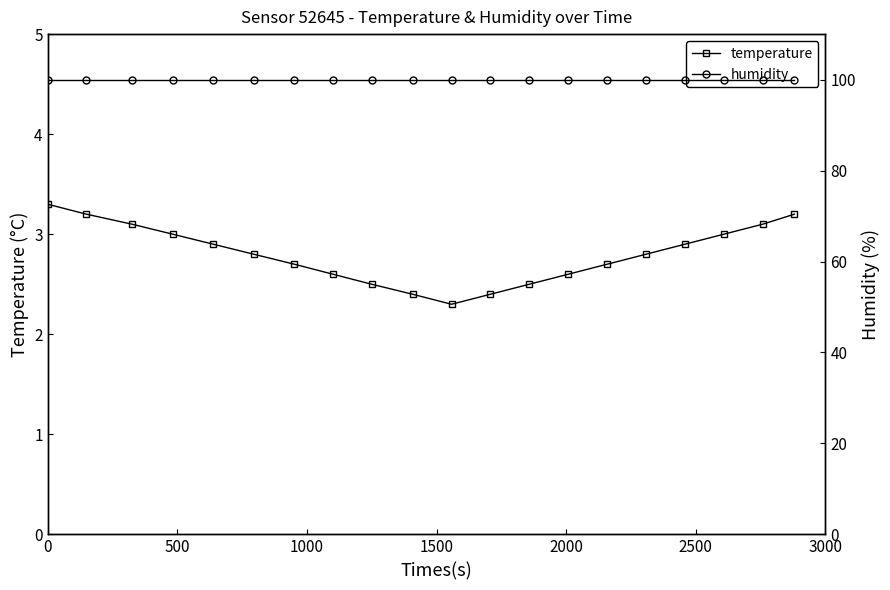

What is the value of the temperature point at the 20th from the left?

3.2